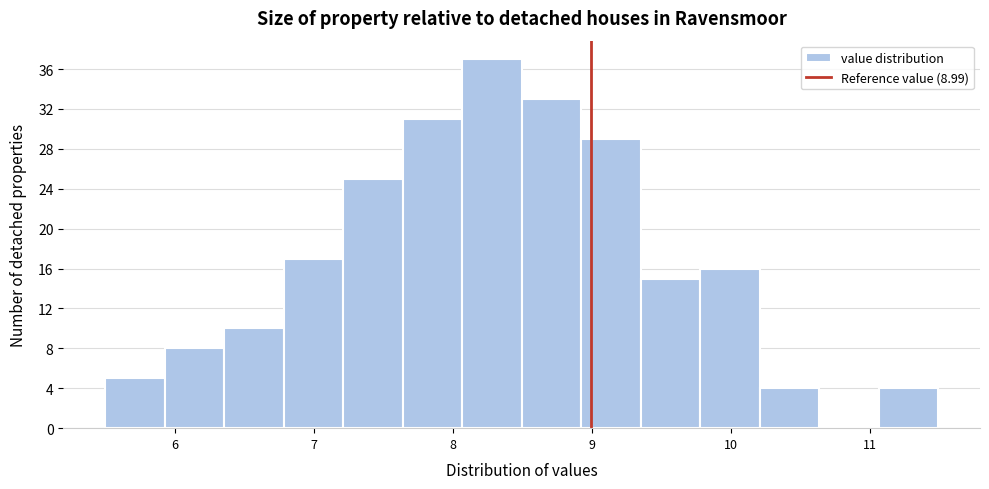

How tall is the bar that spans 8.1 to 8.5 on the x-axis? Neither the bar edges nor the heights are printed on the chart, so give them approximately, as read against the axes.

37